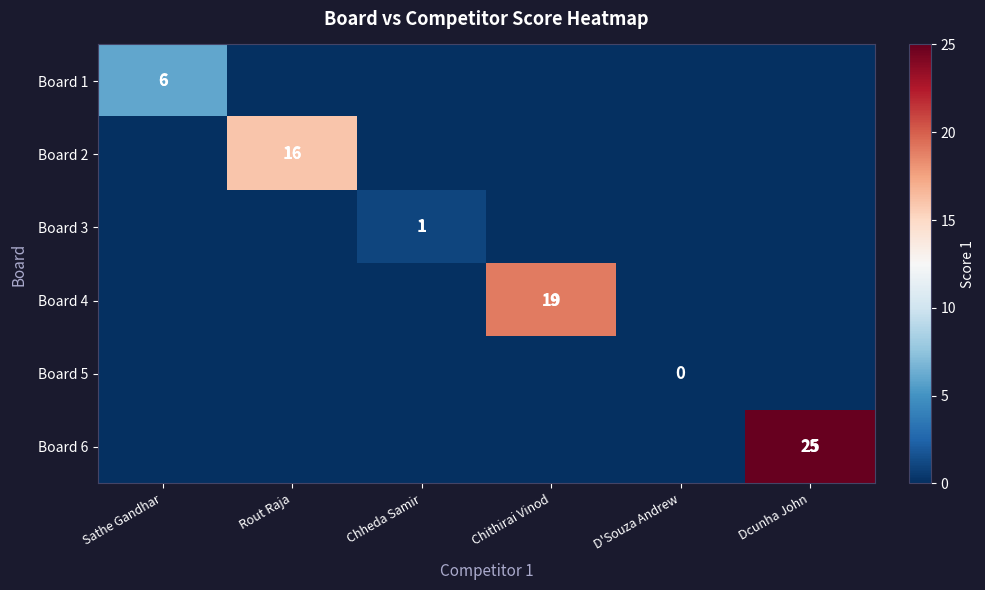

Rank the categories by Board 6 value from lowest to highest.

Sathe Gandhar, Rout Raja, Chheda Samir, Chithirai Vinod, D'Souza Andrew, Dcunha John